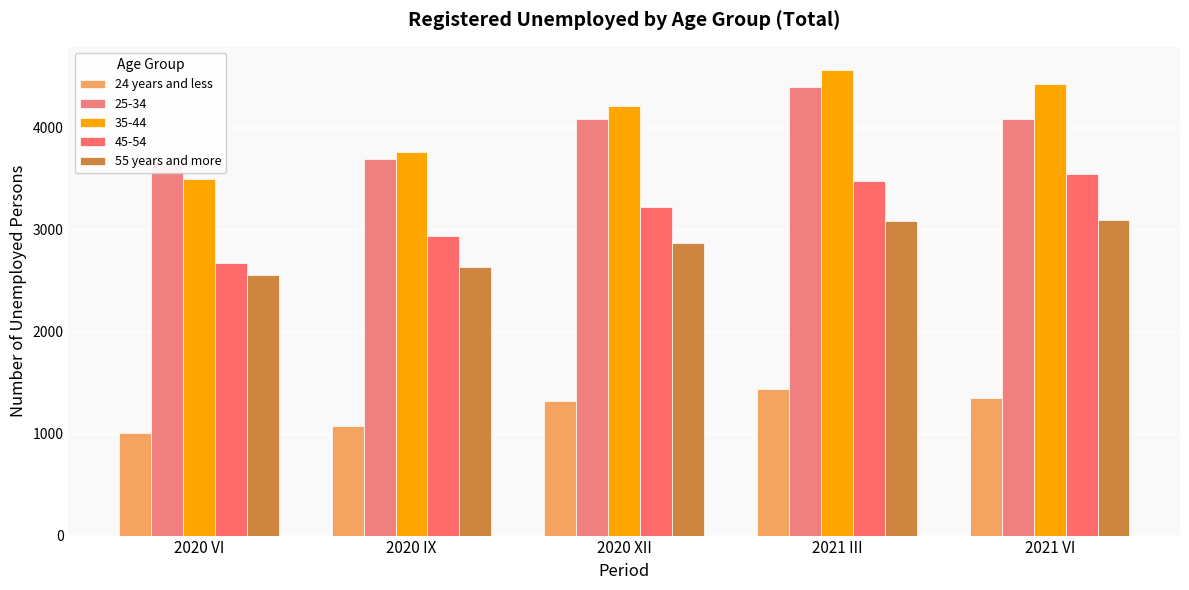

What position from the left is 2020 XII?

3